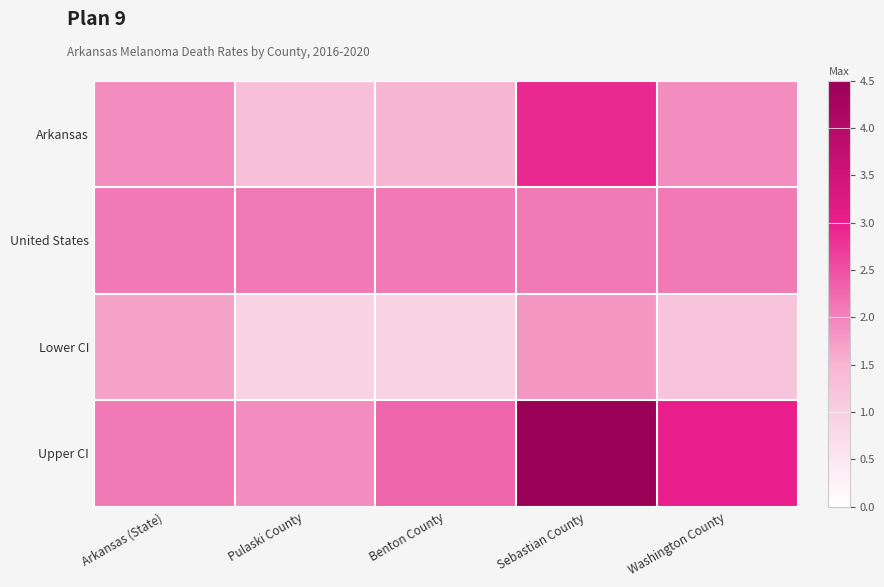

Which series has the largest total across all categories?

Upper CI